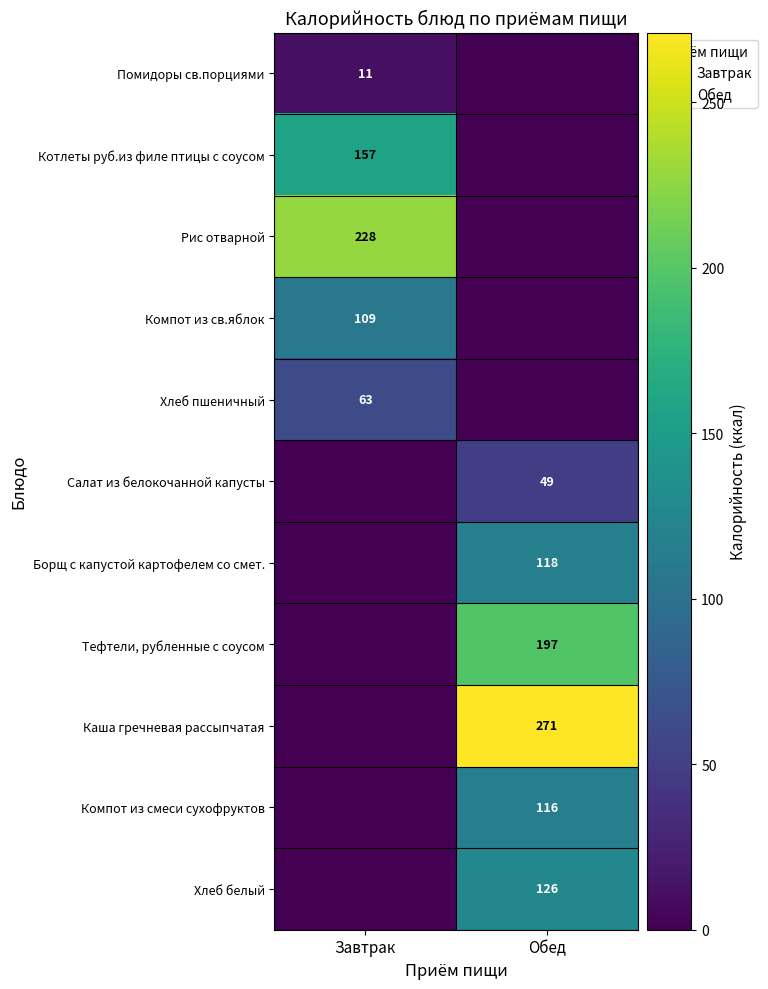

List the series in order of their peak value, lowest first.

Помидоры св.порциями, Салат из белокочанной капусты, Хлеб пшеничный, Компот из св.яблок, Компот из смеси сухофруктов, Борщ с капустой картофелем со смет., Хлеб белый, Котлеты руб.из филе птицы с соусом, Тефтели, рубленные с соусом, Рис отварной, Каша гречневая рассыпчатая